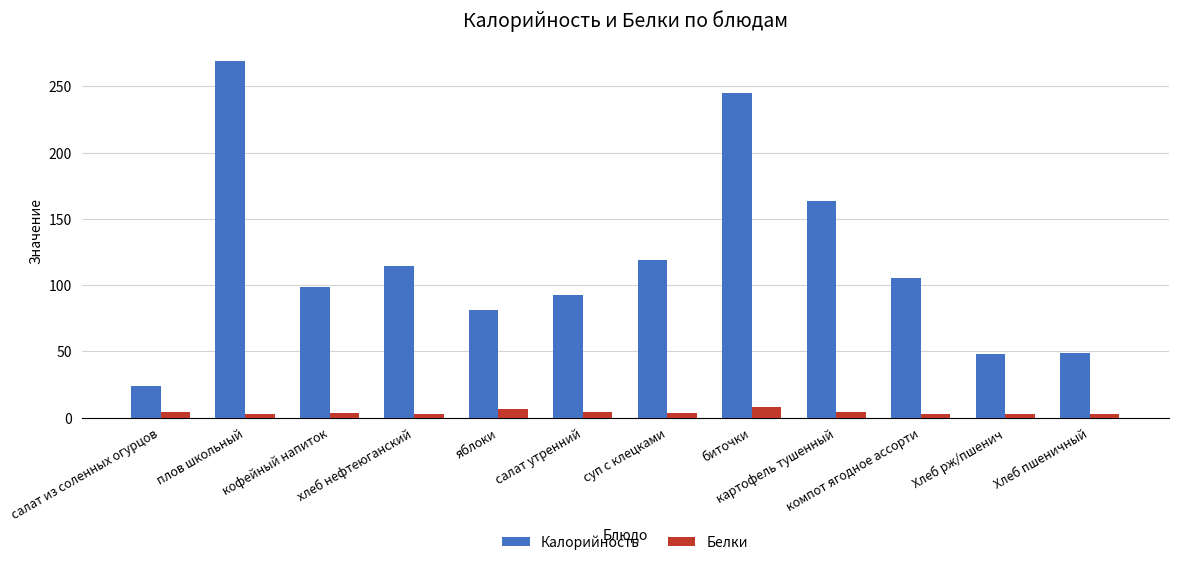

How many groups of bars are there?

12